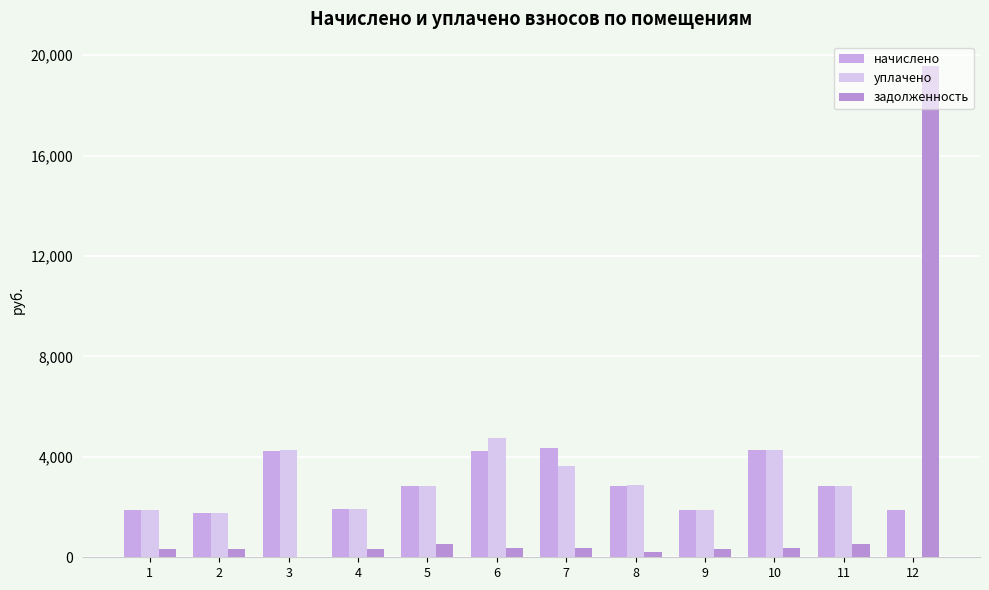

Count the number of categories in the chart.

12